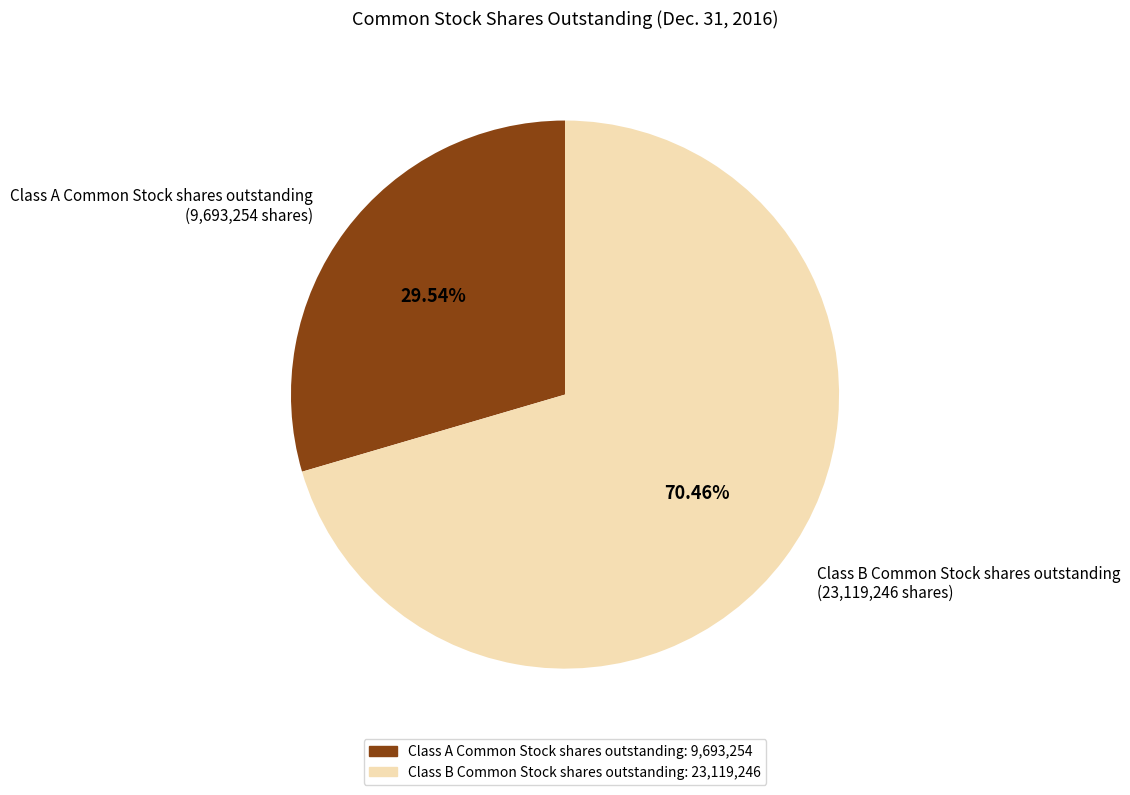

Between Class A Common Stock shares outstanding and Class B Common Stock shares outstanding, which is larger?

Class B Common Stock shares outstanding